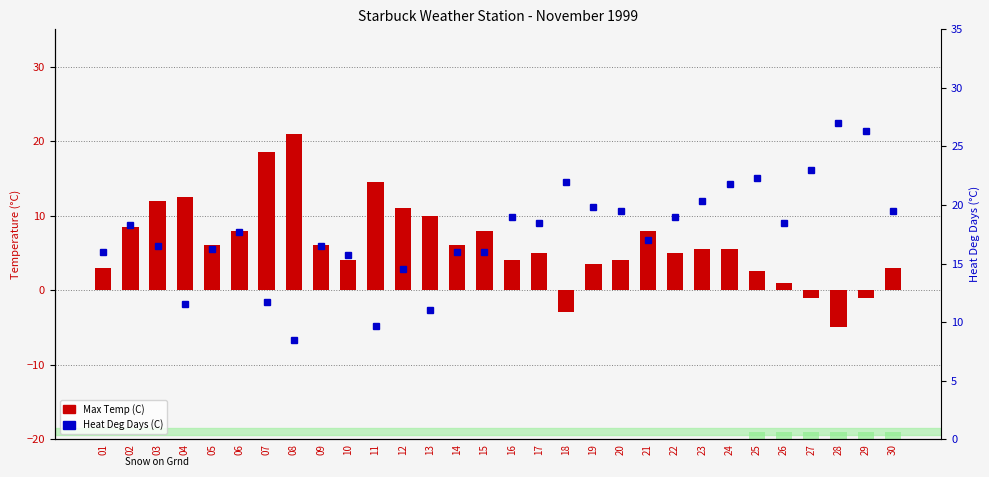

Rank the categories by Heat Deg Days (C) value from lowest to highest.

08, 11, 13, 04, 07, 12, 10, 01, 14, 15, 05, 03, 09, 21, 06, 02, 17, 26, 16, 22, 20, 30, 19, 23, 24, 18, 25, 27, 29, 28